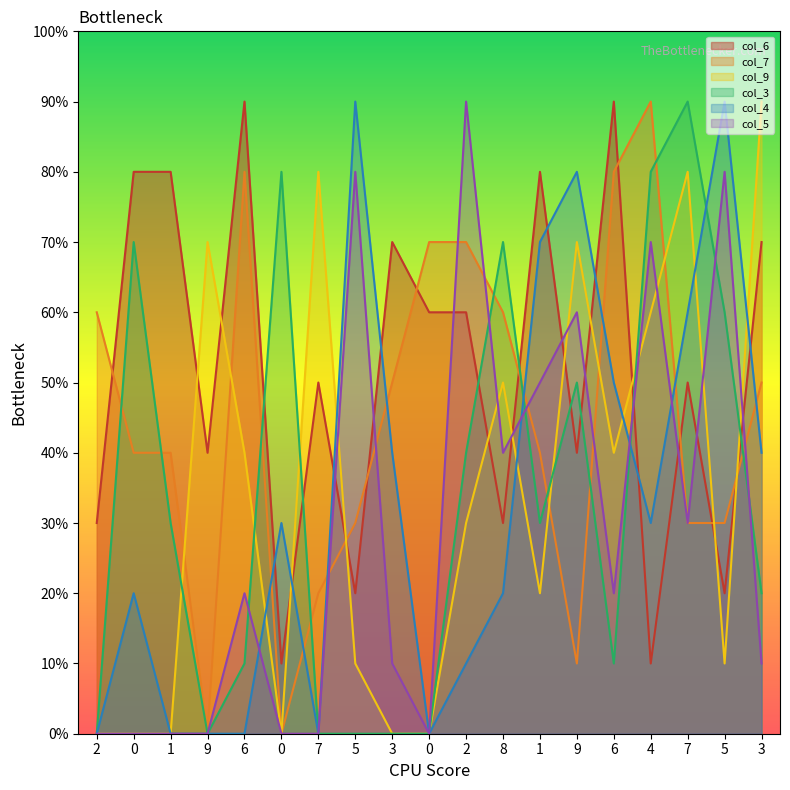

How many times do col_9 and col_4 cross each other?

7